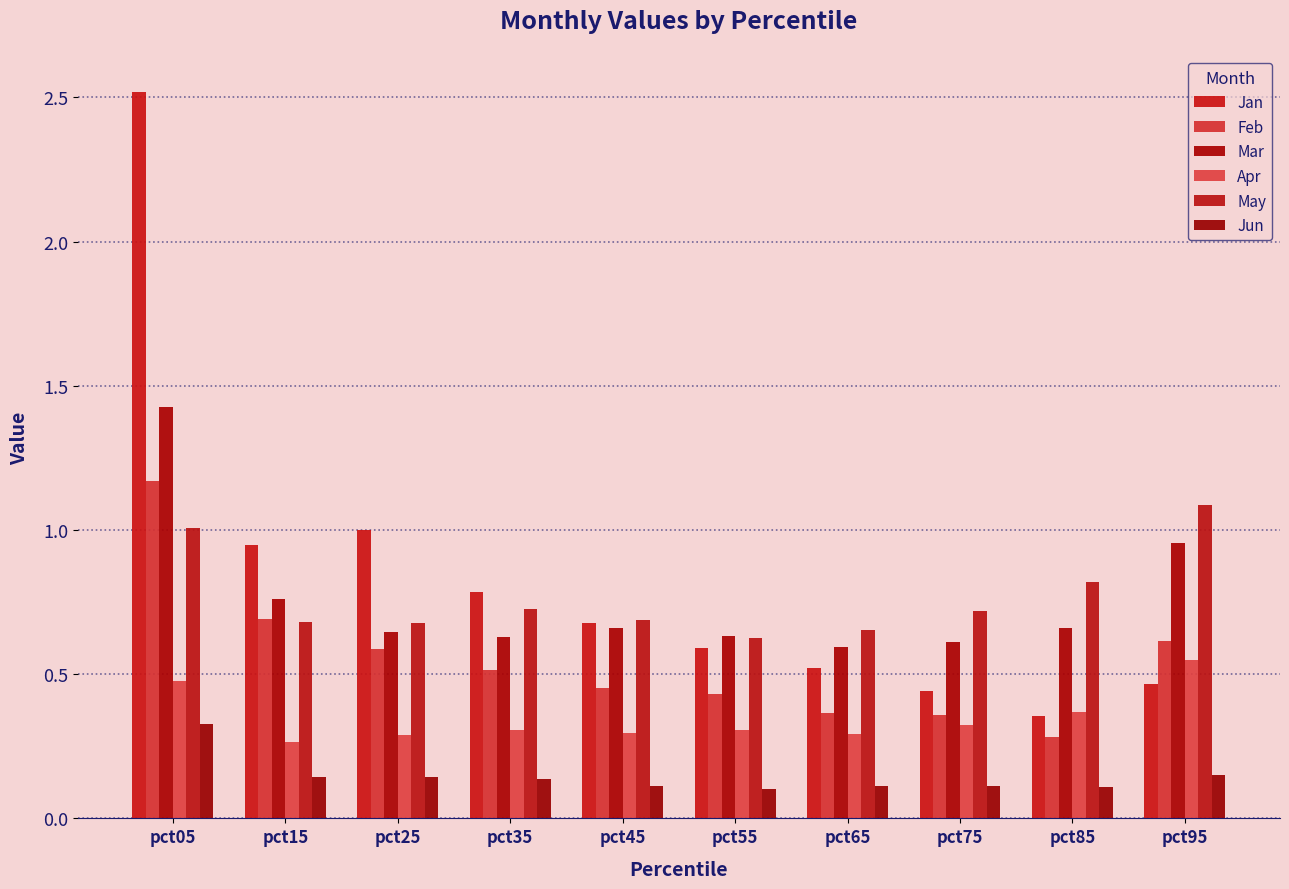

Reading left to right, list all the values displayed in this chart.

Jan: 2.5	0.9	1.0	0.8	0.7	0.6	0.5	0.4	0.4	0.5
Feb: 1.2	0.7	0.6	0.5	0.5	0.4	0.4	0.4	0.3	0.6
Mar: 1.4	0.8	0.6	0.6	0.7	0.6	0.6	0.6	0.7	1.0
Apr: 0.5	0.3	0.3	0.3	0.3	0.3	0.3	0.3	0.4	0.6
May: 1.0	0.7	0.7	0.7	0.7	0.6	0.7	0.7	0.8	1.1
Jun: 0.3	0.1	0.1	0.1	0.1	0.1	0.1	0.1	0.1	0.2